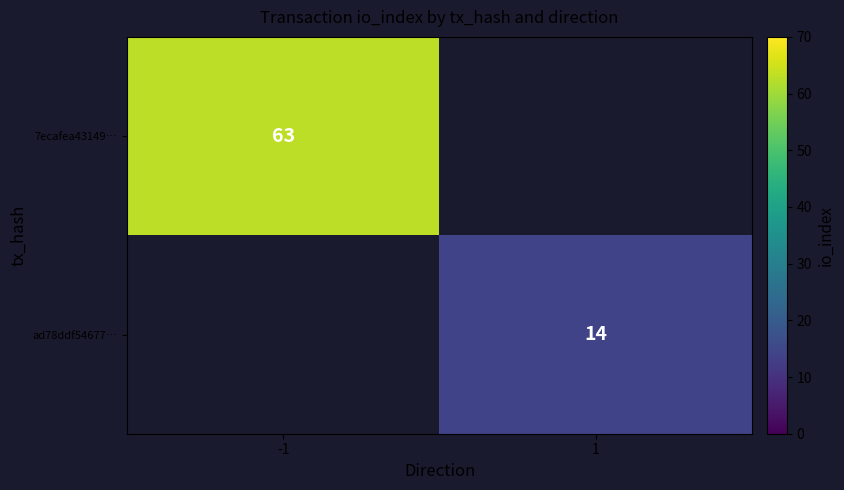

The 7ecafea43149… series shows 111 at -1. True or false?

False